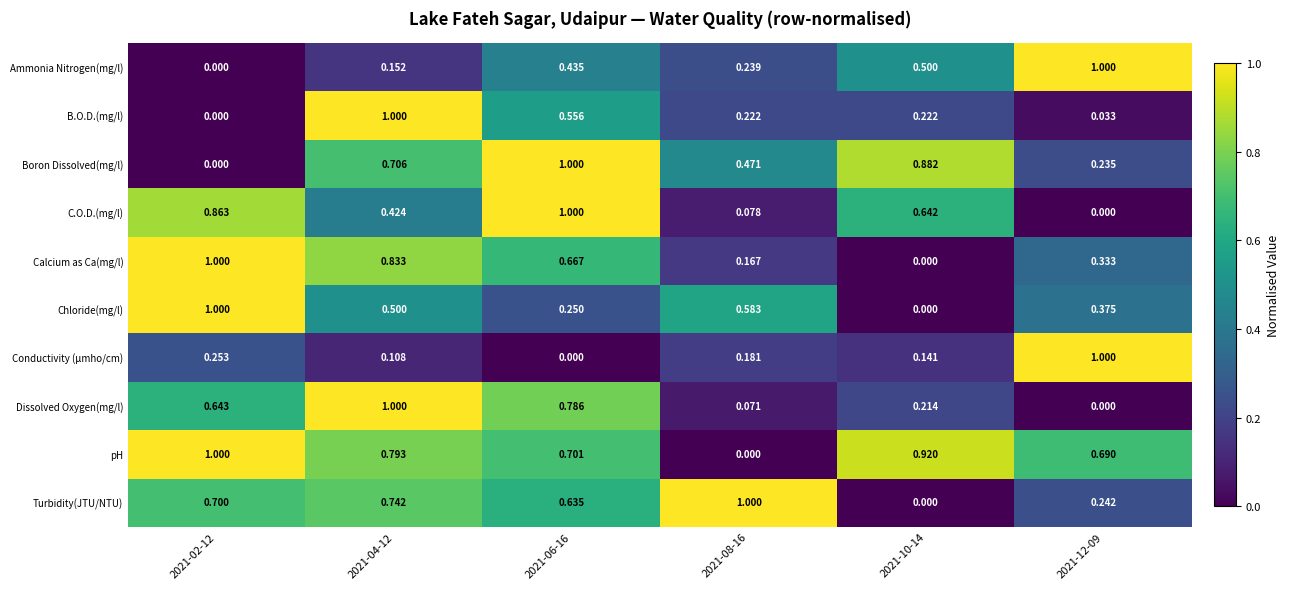

Which series has the largest total across all categories?

pH